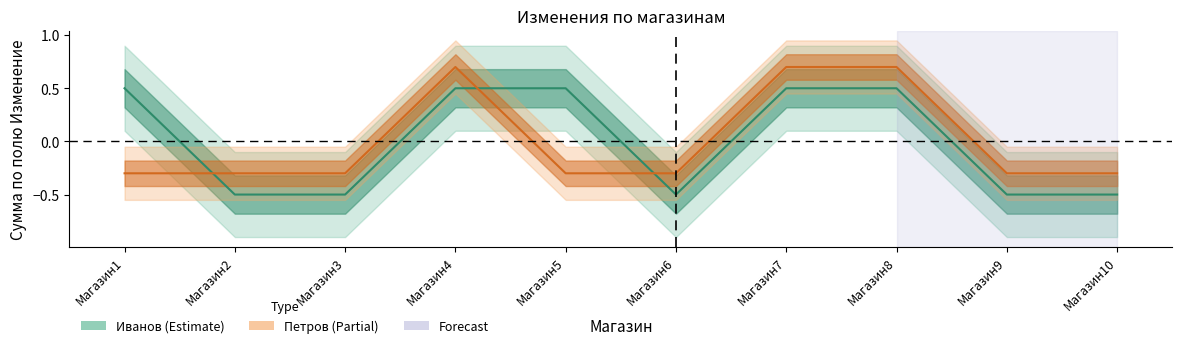

At which label does Иванов first exceed 0?

Магазин1